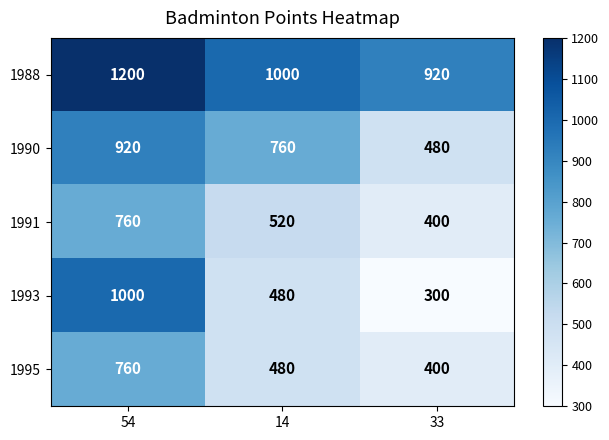

Where is 1995 nearest to the value 580?

14